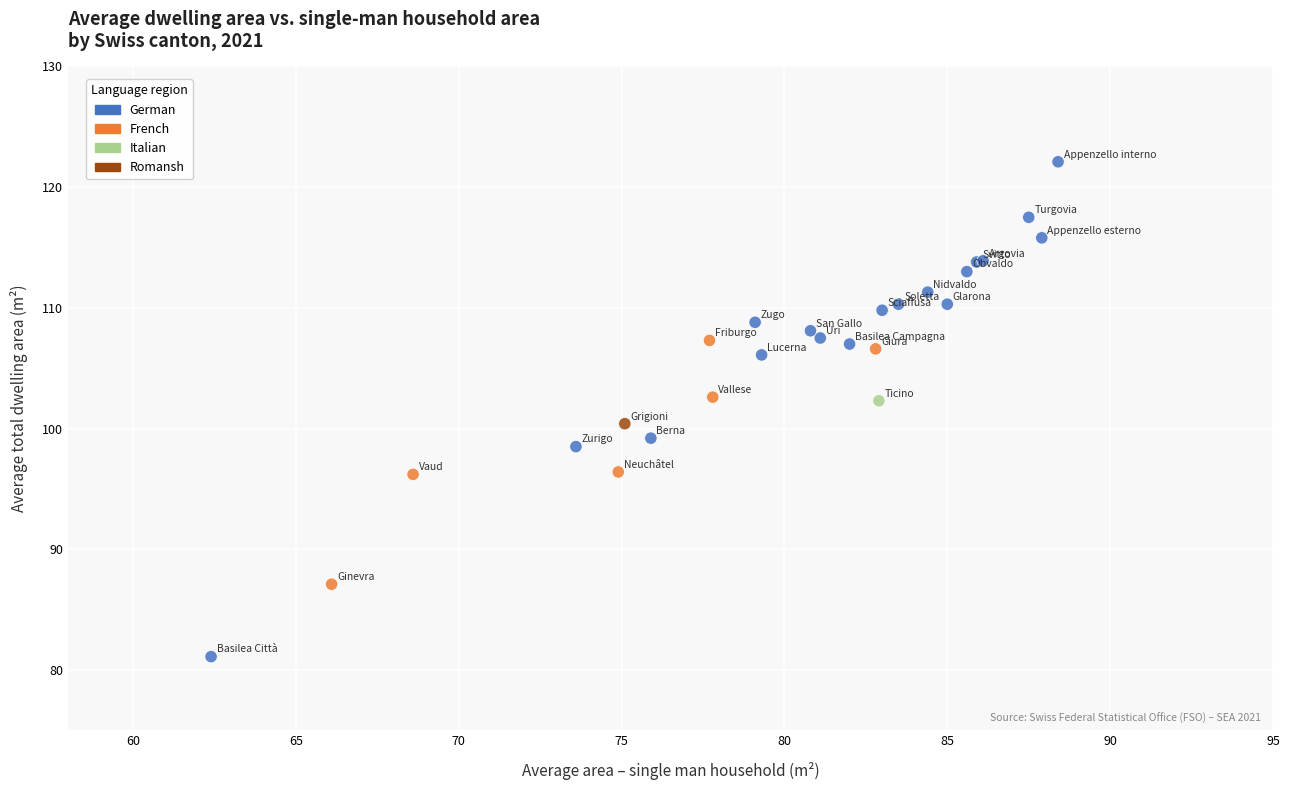

What Y value in the scatter plot is closest to 101?

100.4